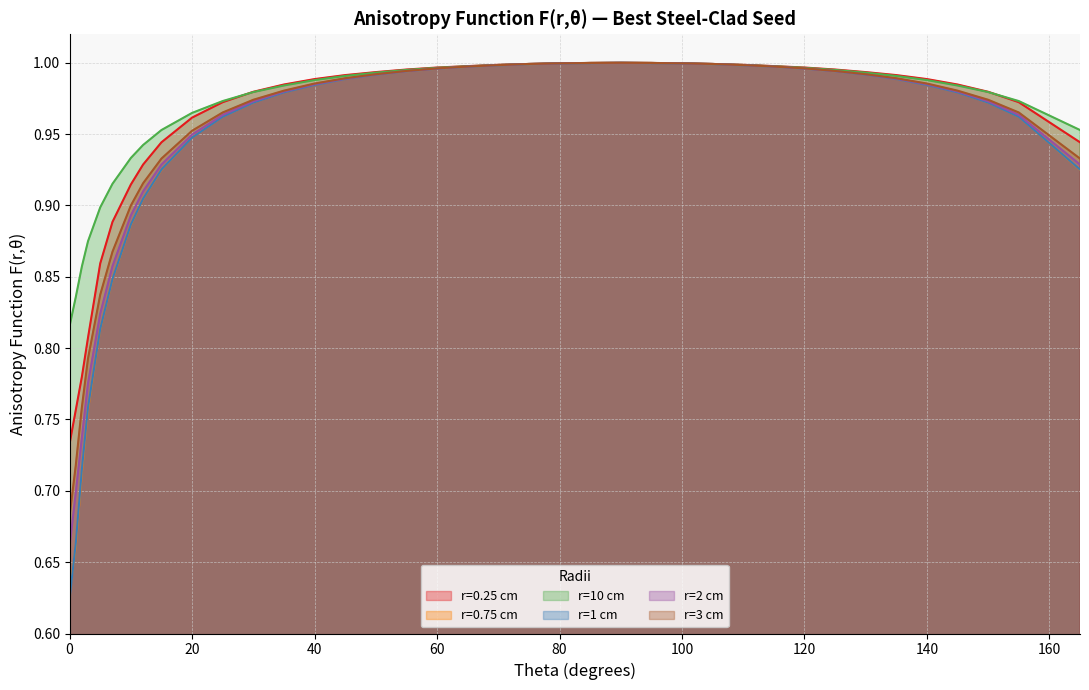

What is the value of the r=10 cm point at the 21st from the left?

1.0